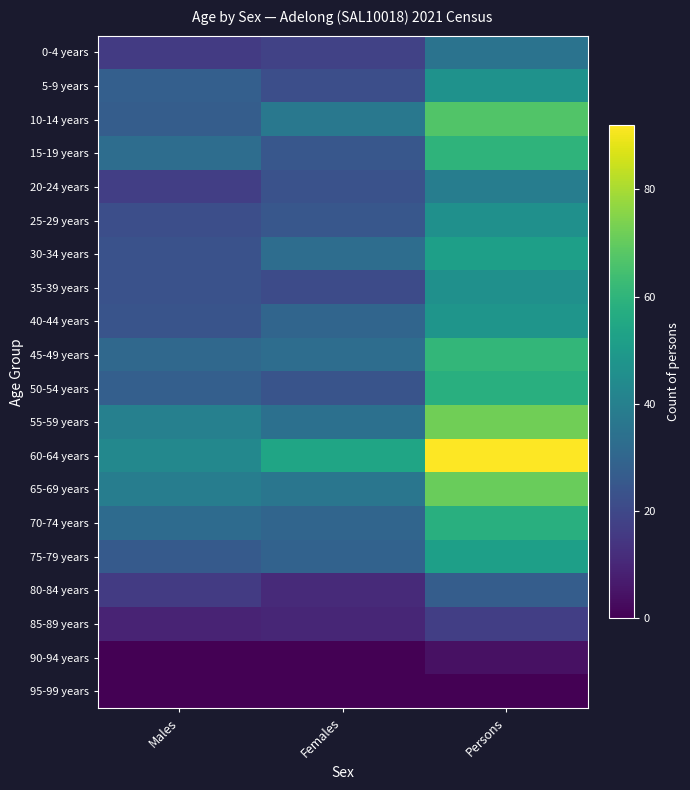

At which category is the sum across all series the highest?

Persons